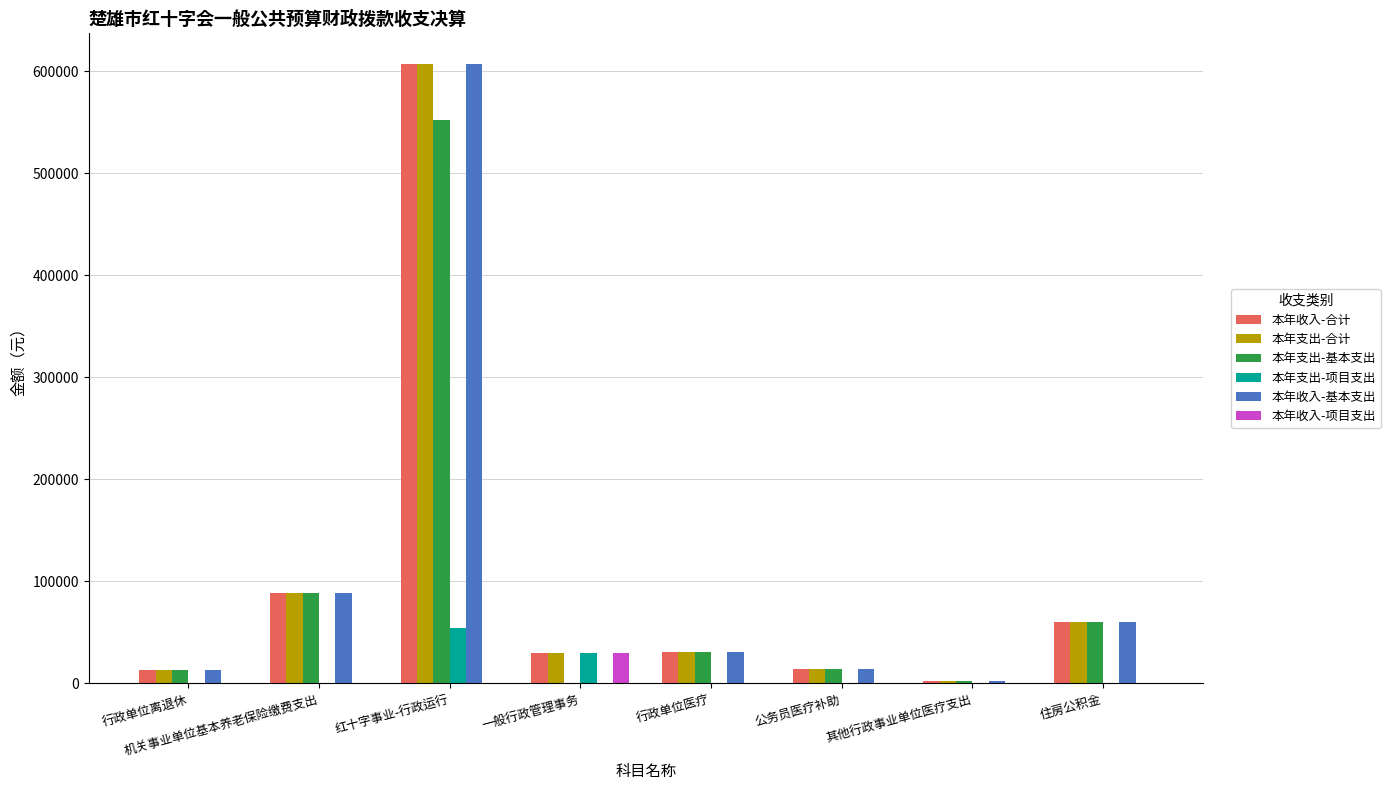

What is the sum of the 本年支出-合计 values at 红十字事业-行政运行 and 行政单位医疗?

637313.5